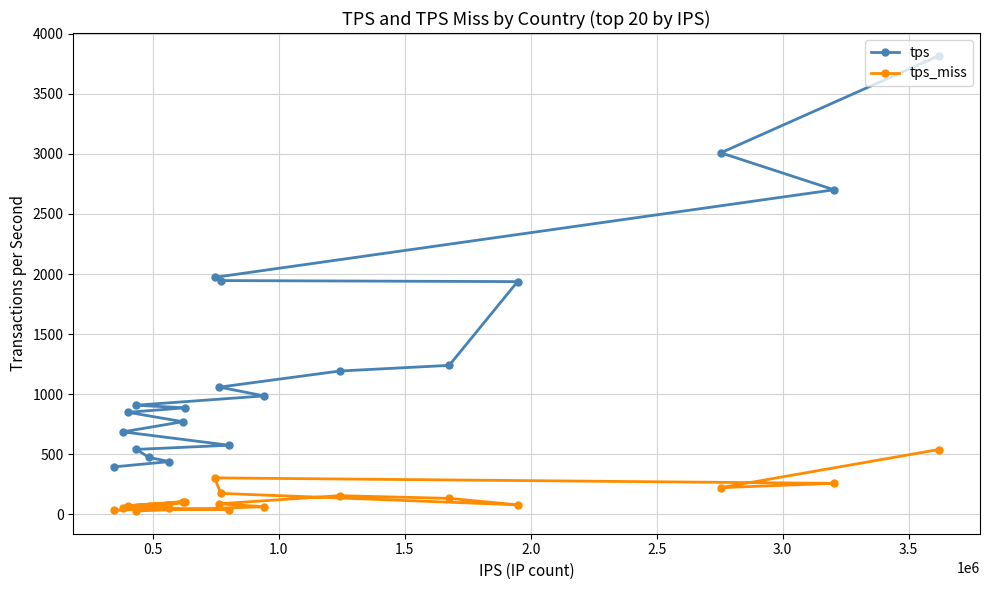

True or false: tps_miss has more than 2 interior local peaks.

True